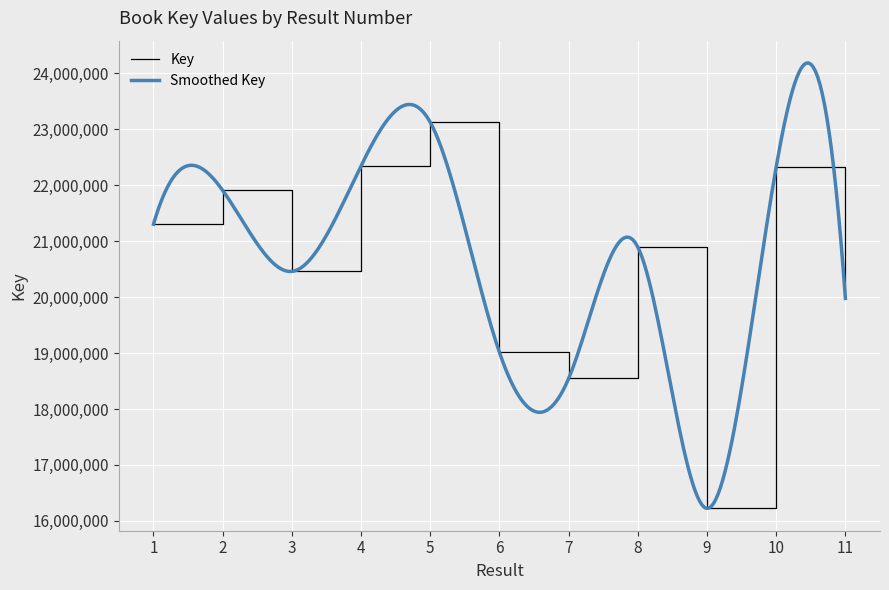

At which category does the chart reach its minimum across all series?

9